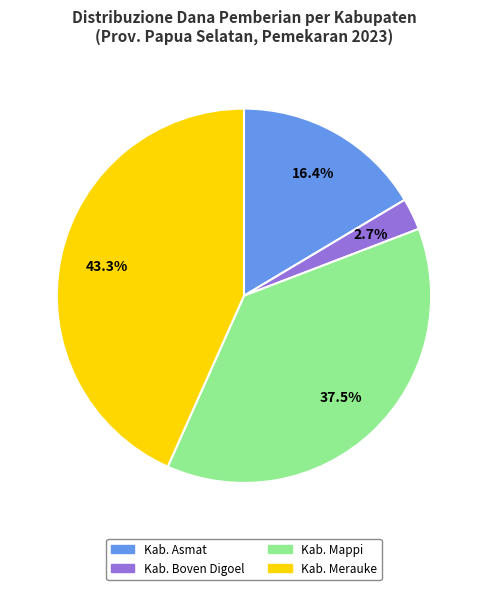

Does any single category account for the majority?

No